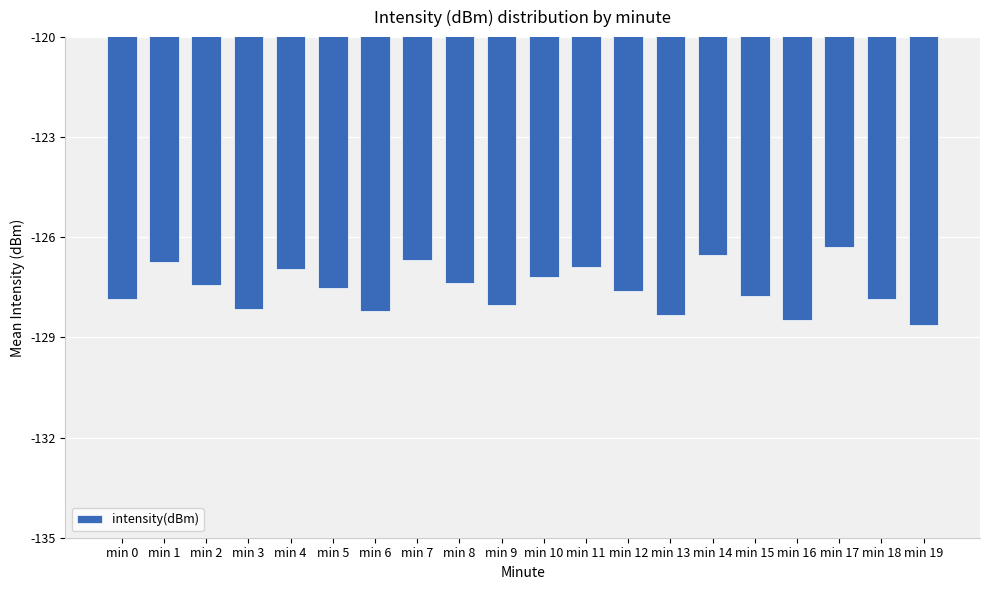

What is the difference between the values at min 7 and min 4?

0.3